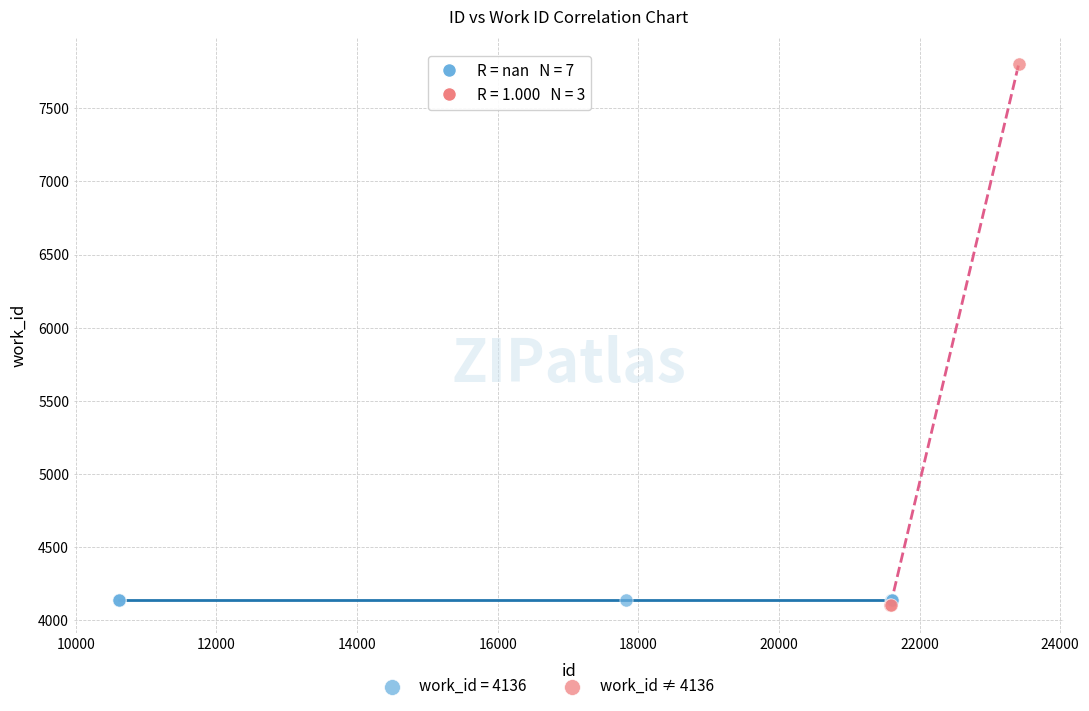

Which series reaches the maximum Y coordinate?

work_id ≠ 4136